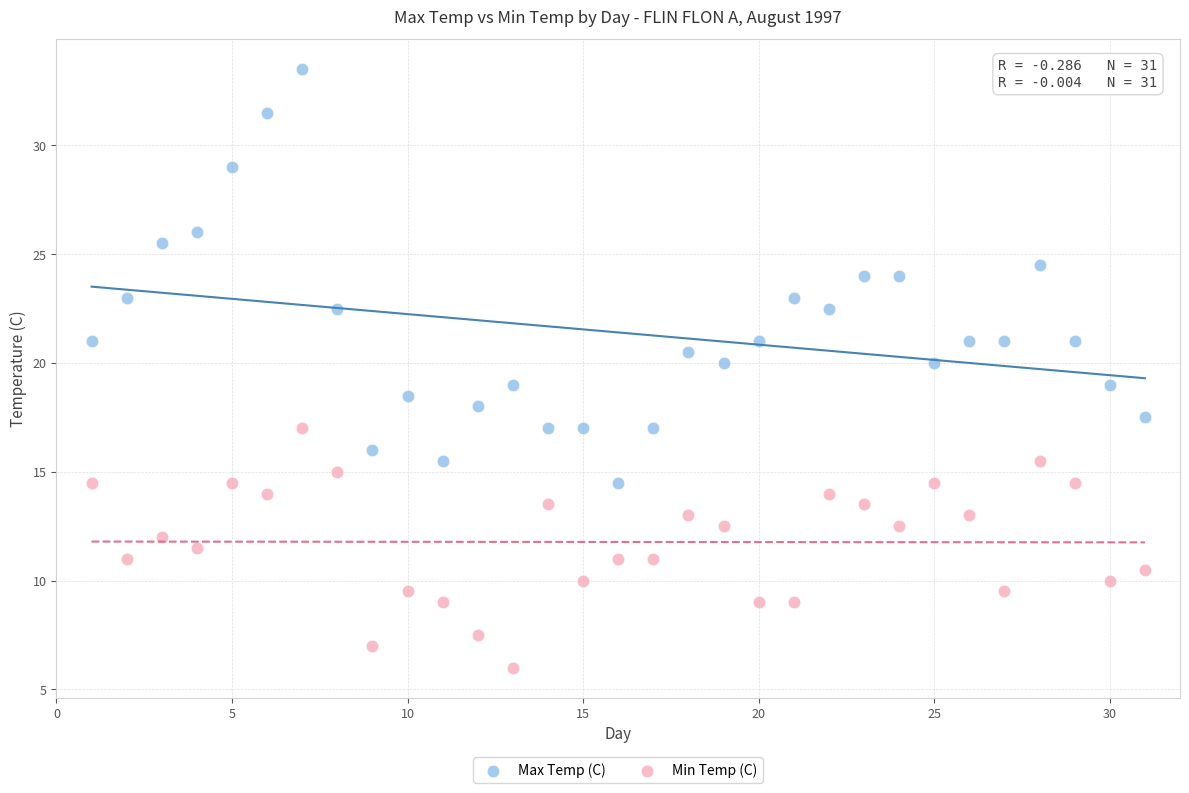

Which series reaches the maximum Y coordinate?

Max Temp (C)